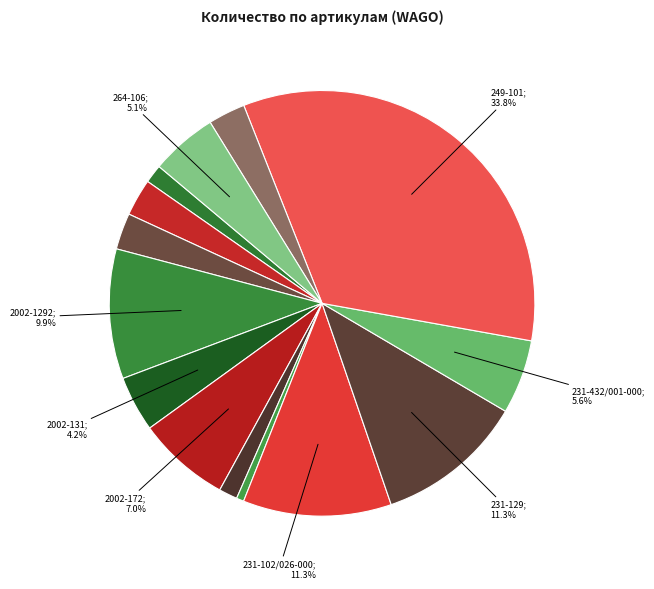

To the nearest percent, what is the average slice percentage?

7%